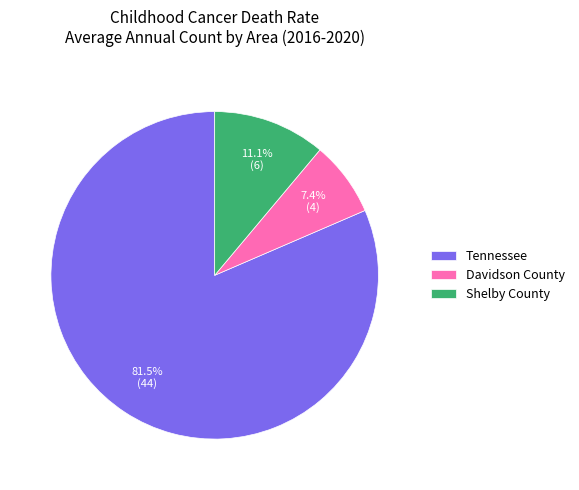

Which slice is the largest?

Tennessee